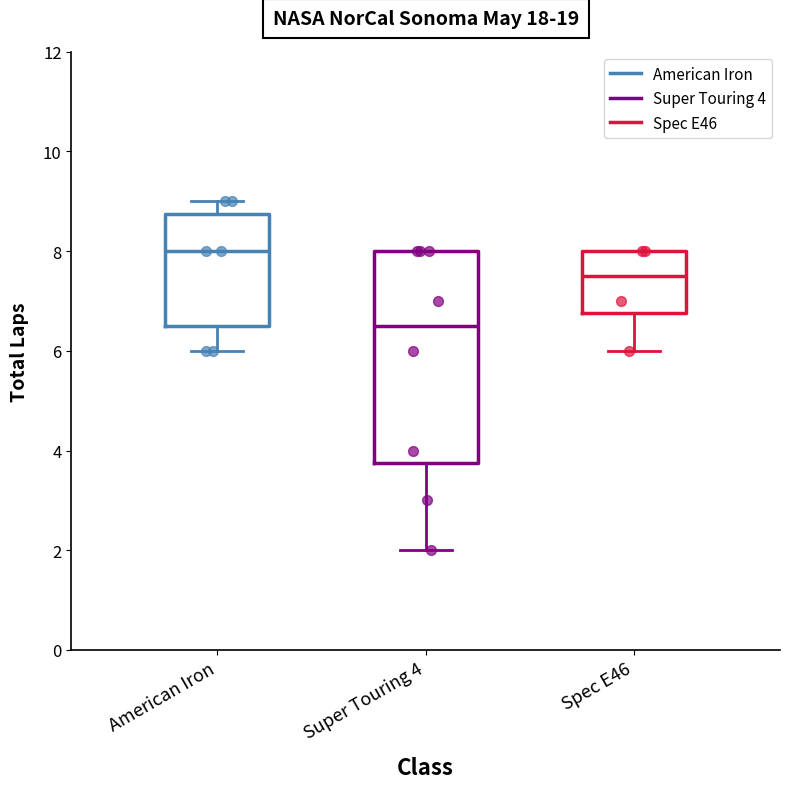

Reading left to right, transcribe this box plot: for each box, give where its median line is, the range the box spans, and where its two whiskers end, as read against the y-axis. The values are not printed on the chart, so give them approximately, as read against the axis.

American Iron: median 8.0, box 6.6 to 8.8, whiskers 6.0 to 9.0
Super Touring 4: median 6.6, box 3.8 to 8.0, whiskers 2.0 to 8.0
Spec E46: median 7.6, box 6.8 to 8.0, whiskers 6.0 to 8.0